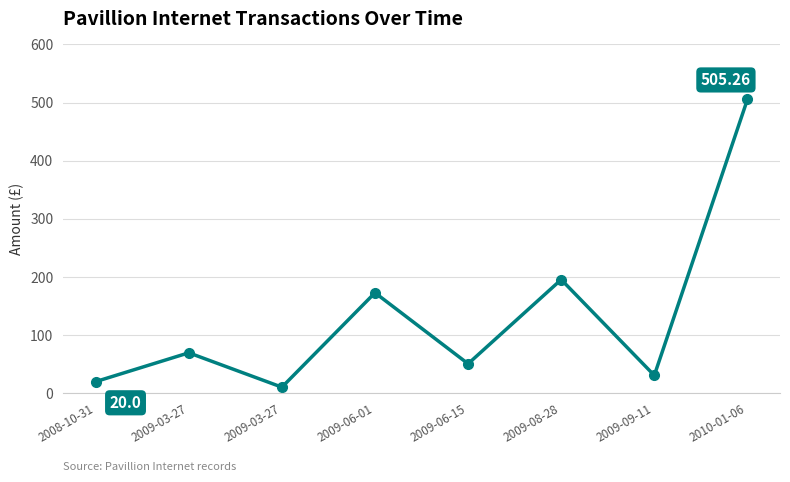

Which has a higher value, 2009-06-15 or 2009-08-28?

2009-08-28